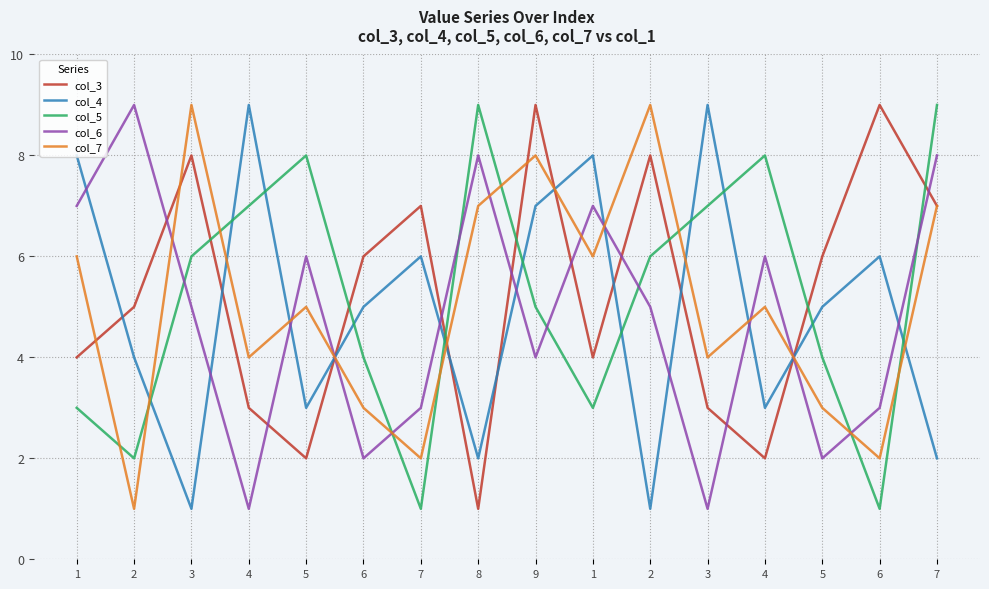

How many times do col_6 and col_3 cross each other?

10